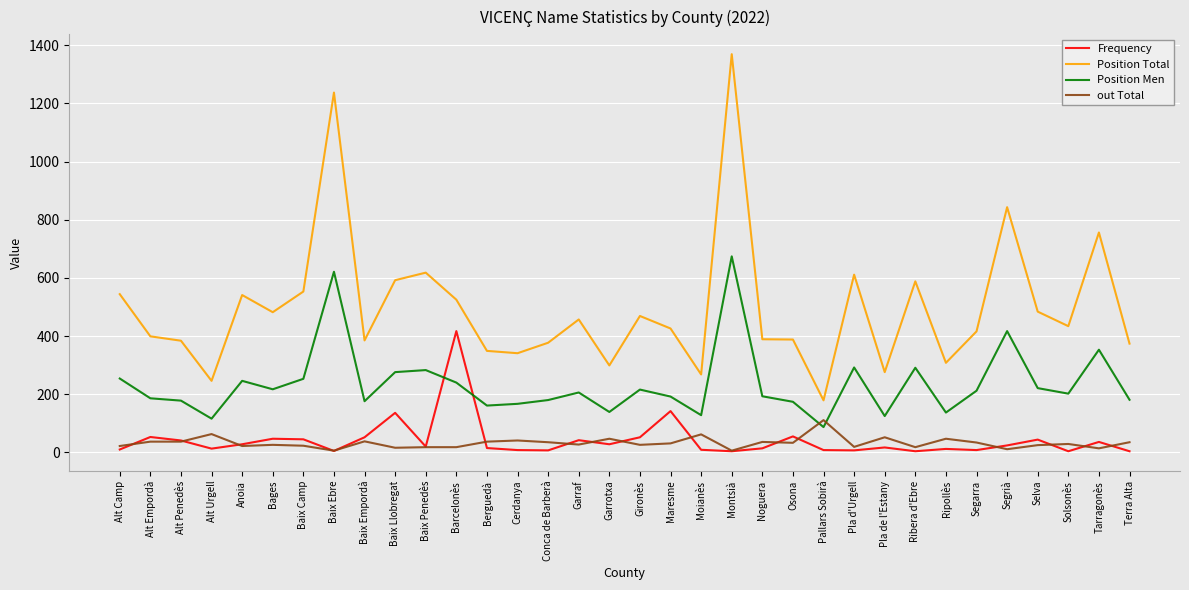

Is it true that Frequency equals 52 at Baix Empordà?

True